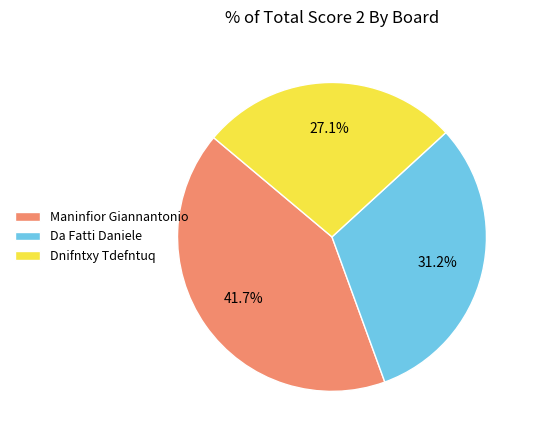

To the nearest percent, what percentage of the pie is Da Fatti Daniele?

31%